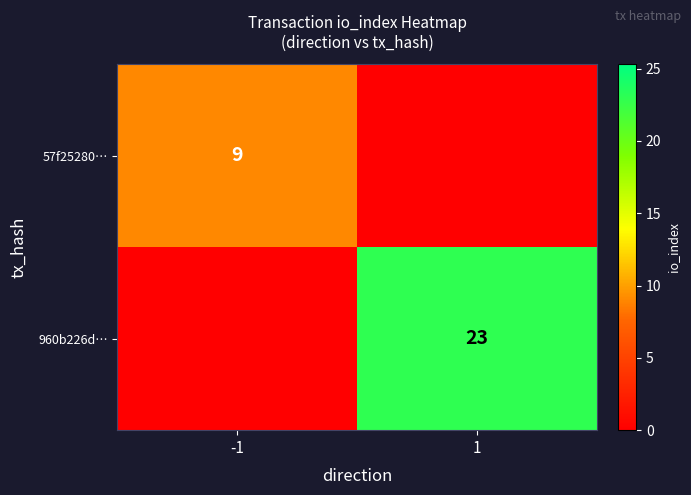

Is the value of 57f25280… at -1 greater than the value of 960b226d… at 1?

No